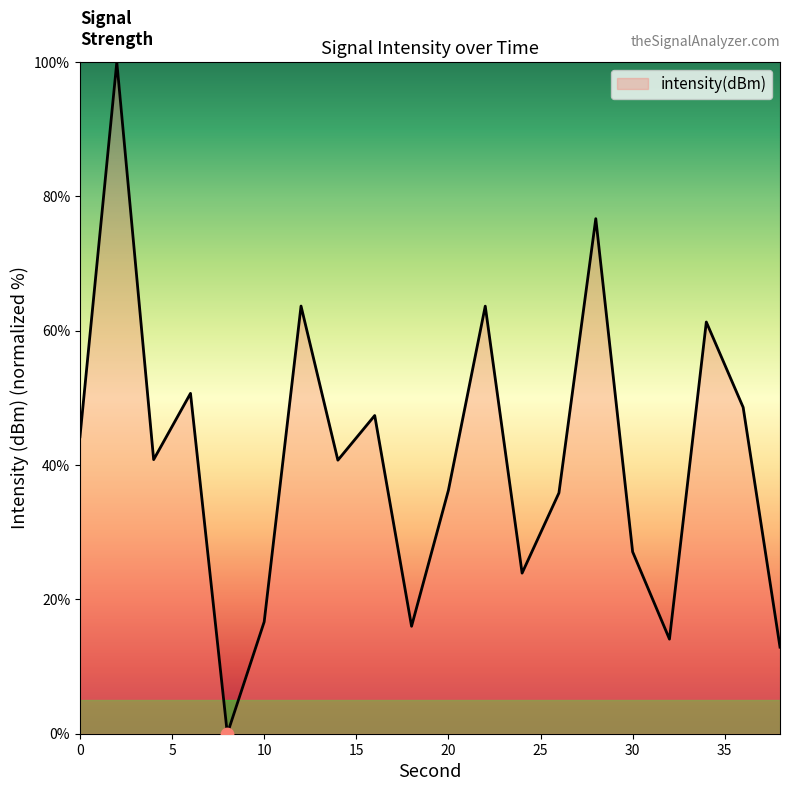

What is the difference between the maximum and minimum values?

100.0